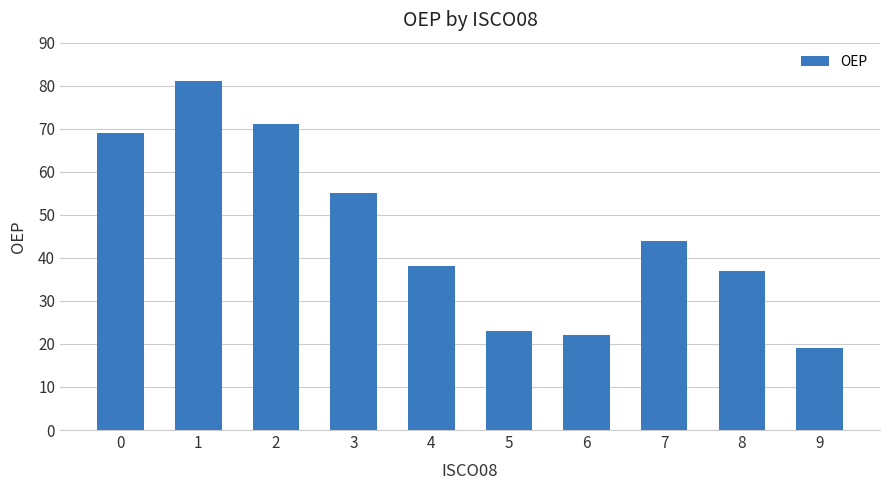

Rank the categories by value from lowest to highest.

9, 6, 5, 8, 4, 7, 3, 0, 2, 1